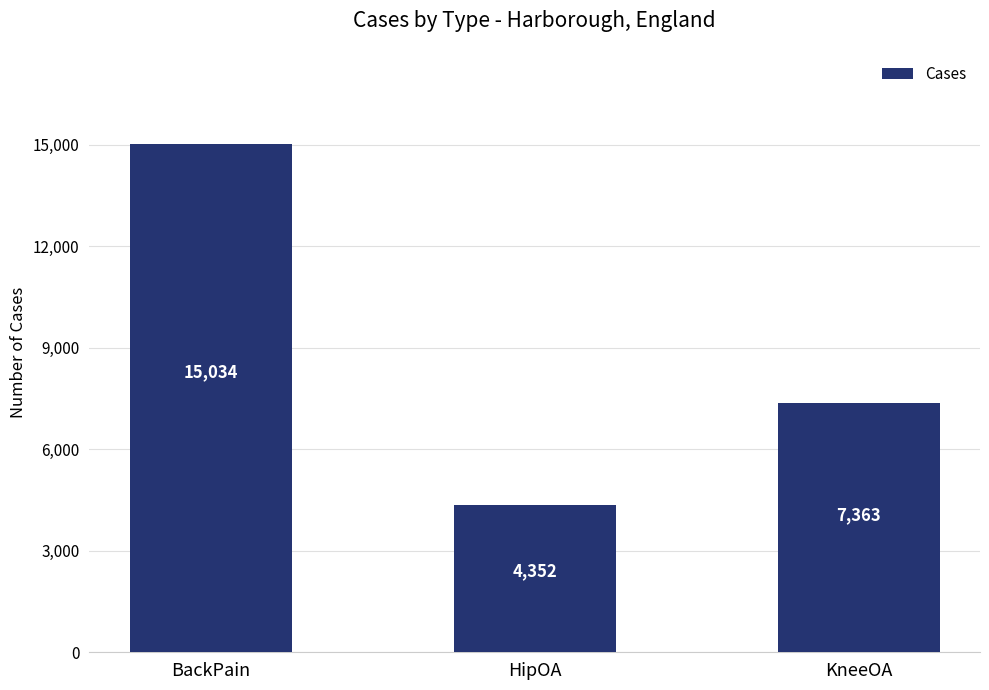

What is the value of the 2nd bar from the left?

4352